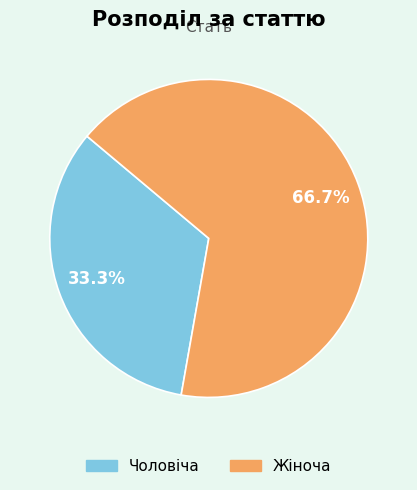

To the nearest percent, what portion does Жіноча represent?

67%